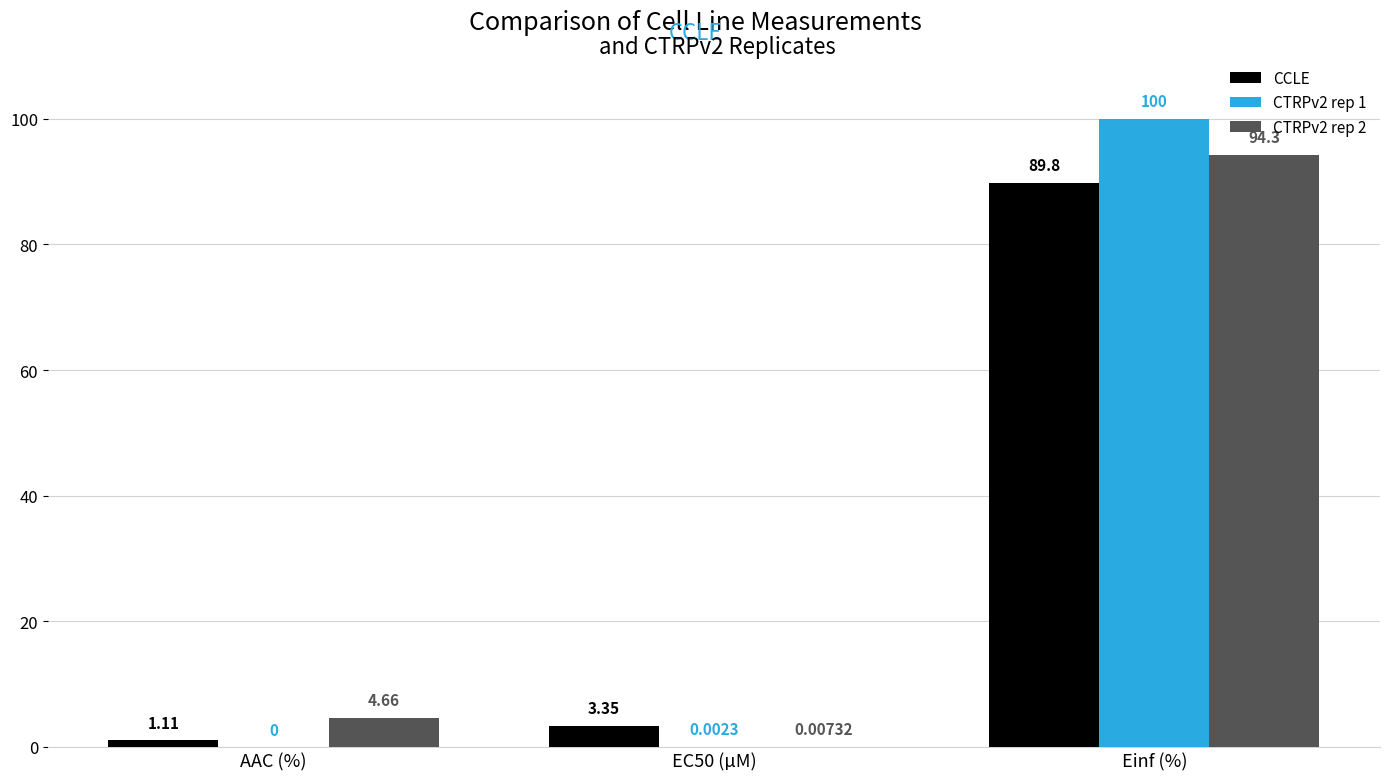

Which series has the largest total across all categories?

CTRPv2 rep 1